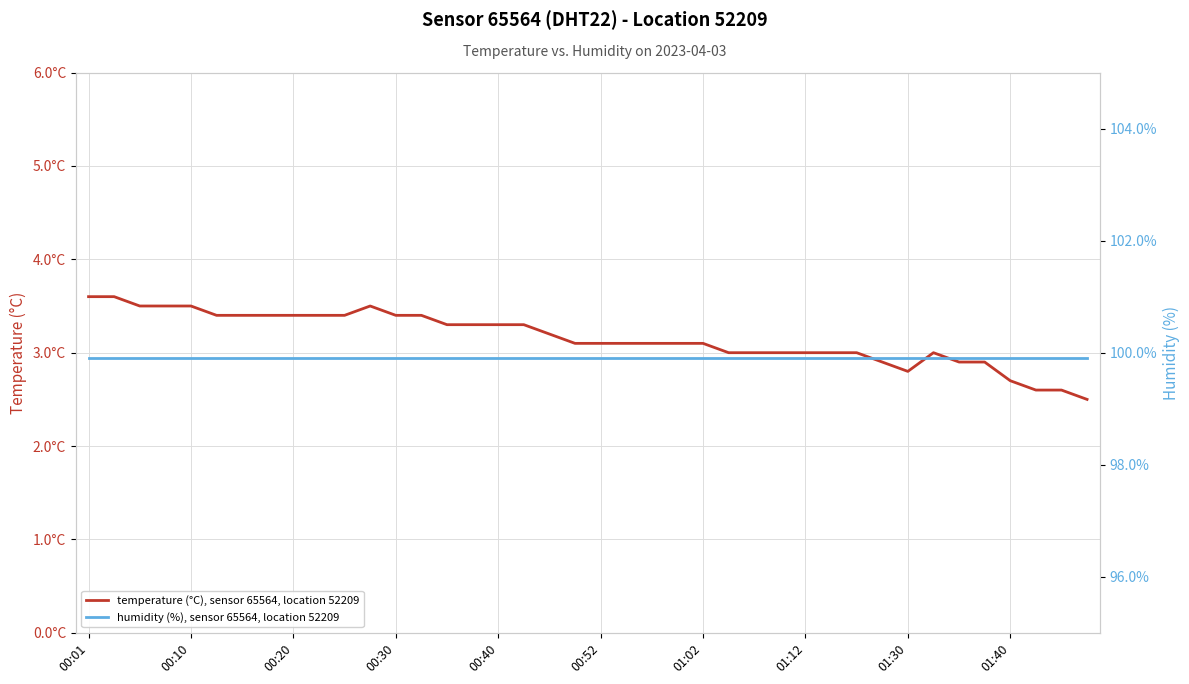

Is this an area chart (filled region under the line)?

No